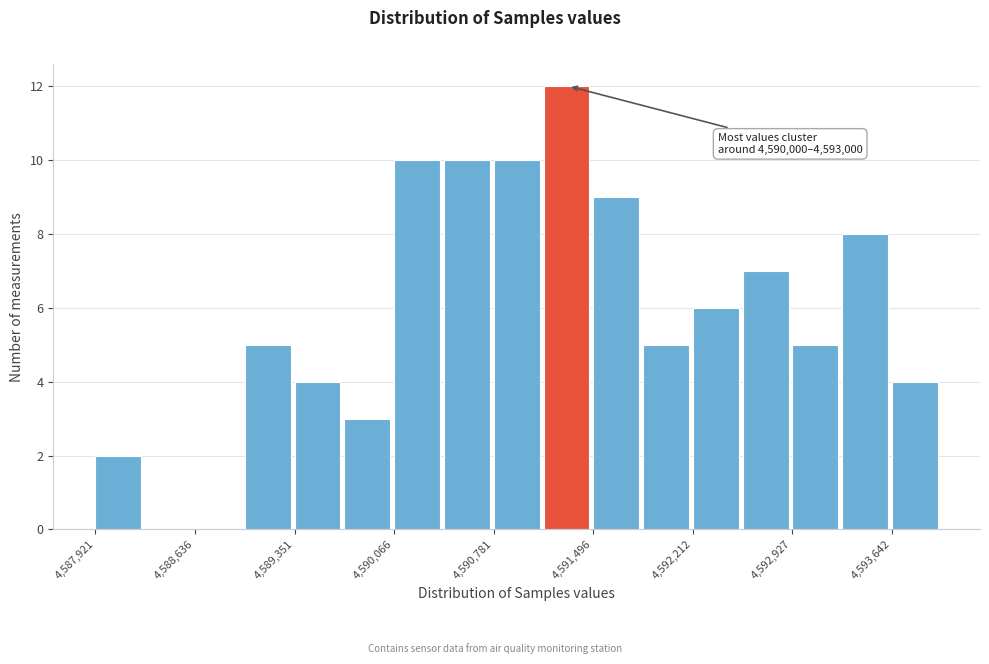

Read against the x-axis, roughly where is the centre of the tallest bar?

4591300